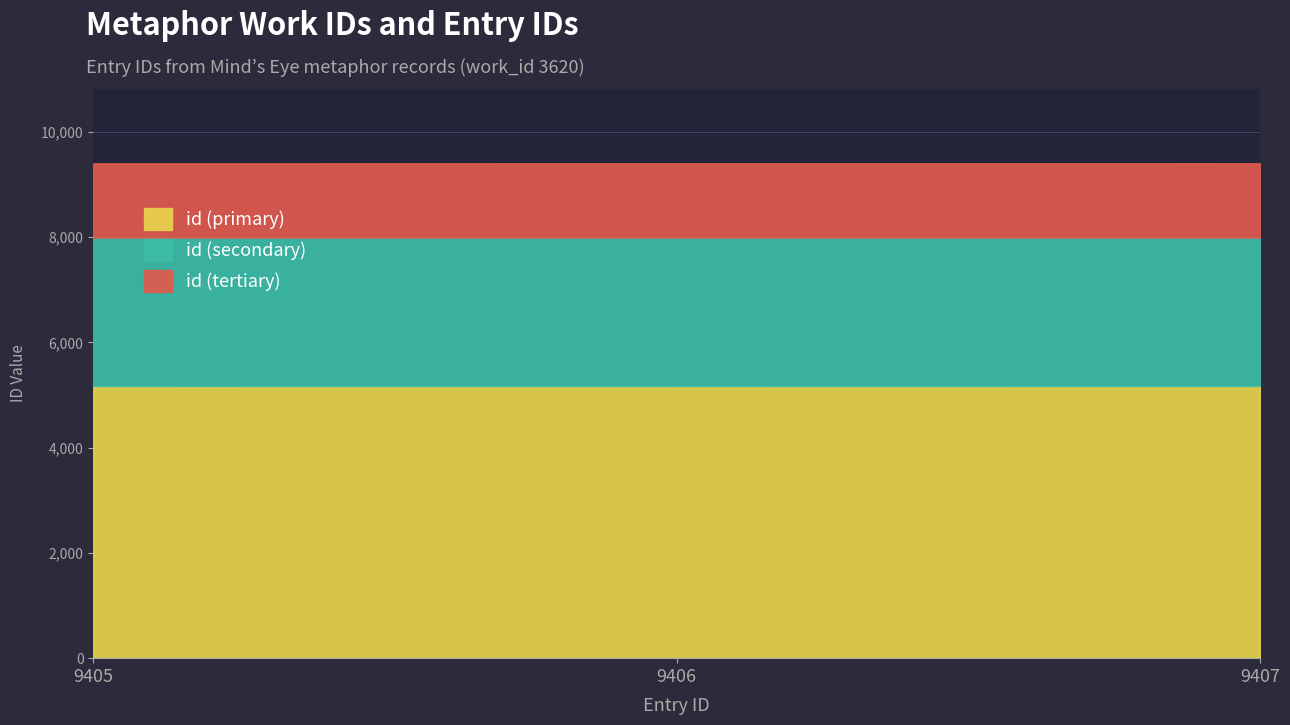

List the labels in order of value, smallest first.

9405, 9406, 9407